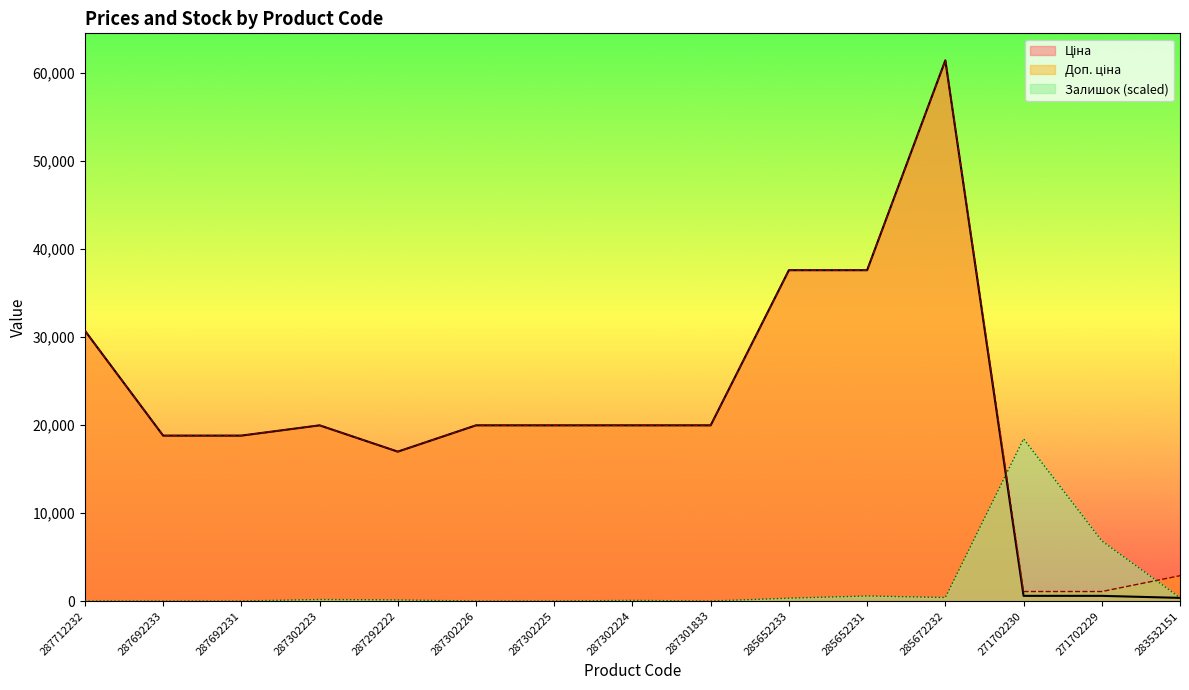

How many values in the Залишок series are below 125?

7